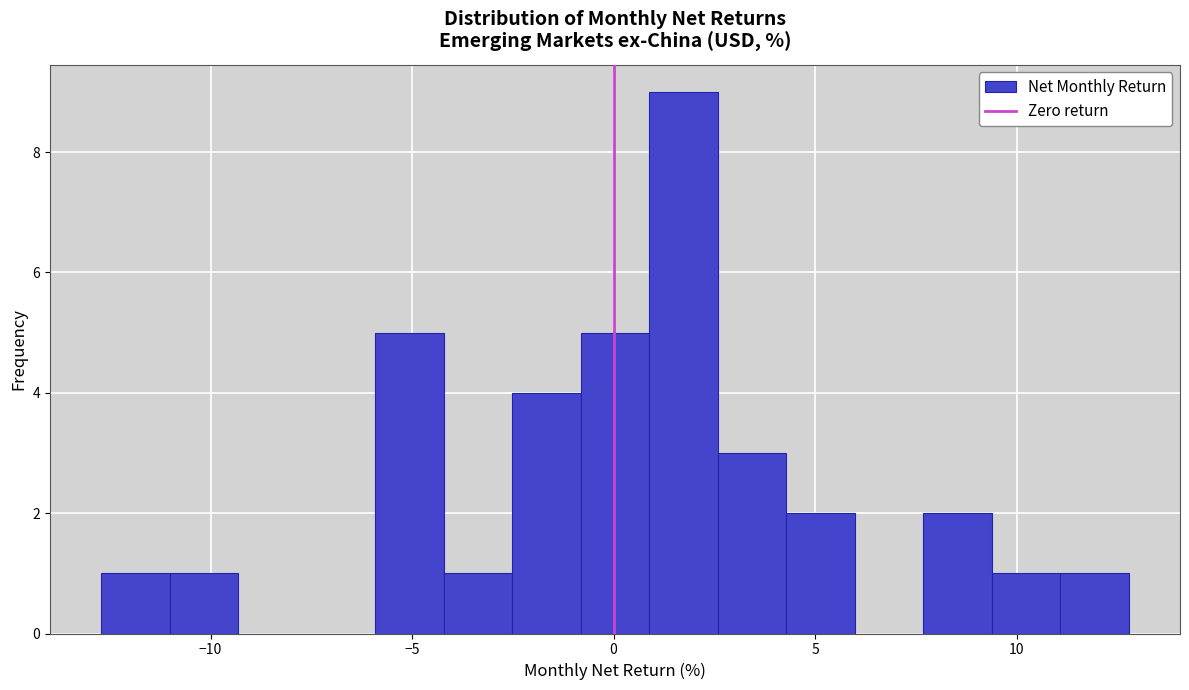

Read against the x-axis, roughly where is the centre of the tallest bar?

1.5